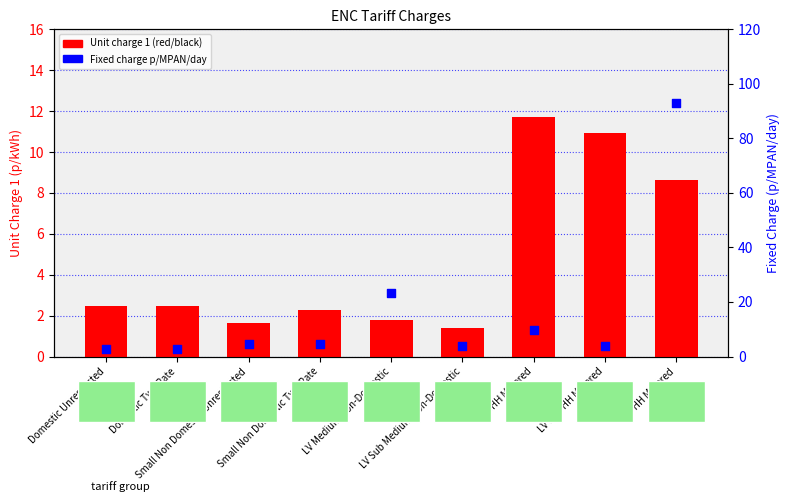

Which series contains the lowest Y value?

Unit charge 1 (red/black)